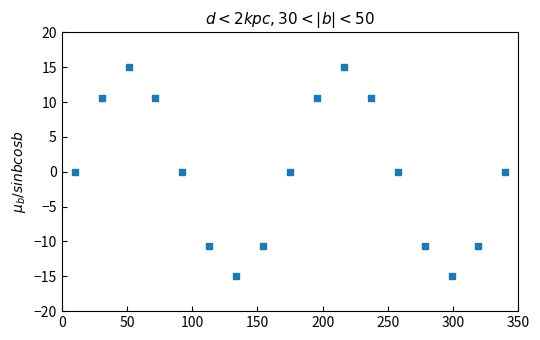

What is the range of Y values (max minus min)?

30.0